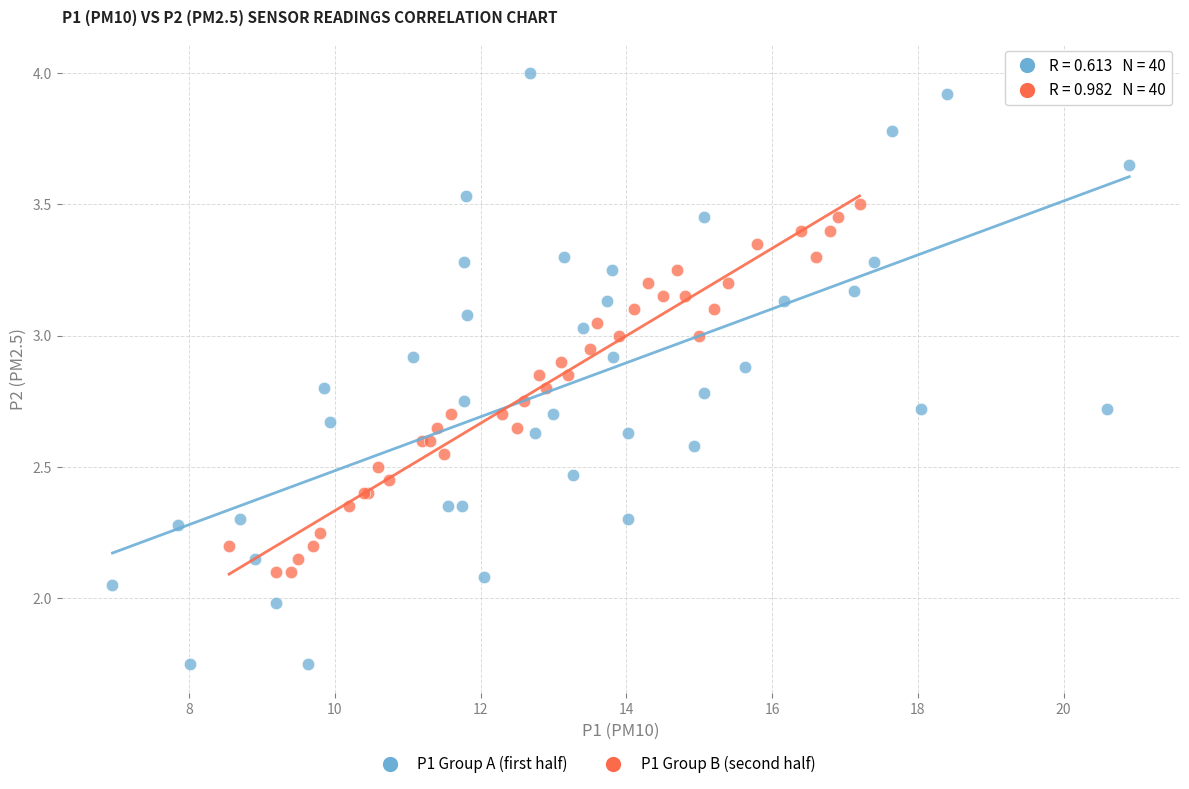

Which series reaches the minimum Y coordinate?

P1 Group A (first half)